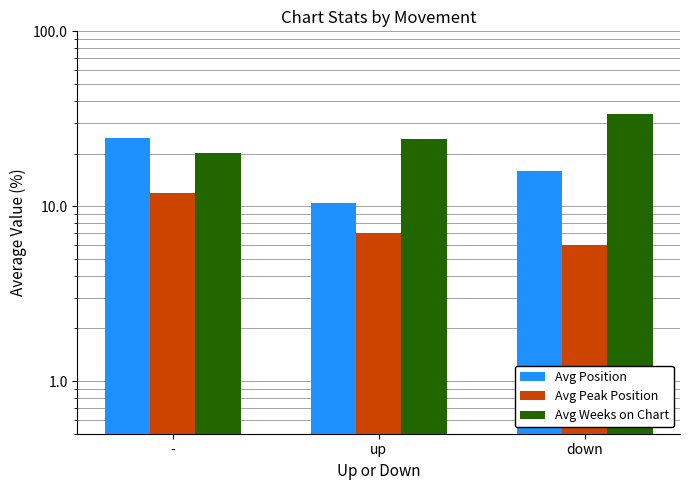

How many bars are there in total?

9